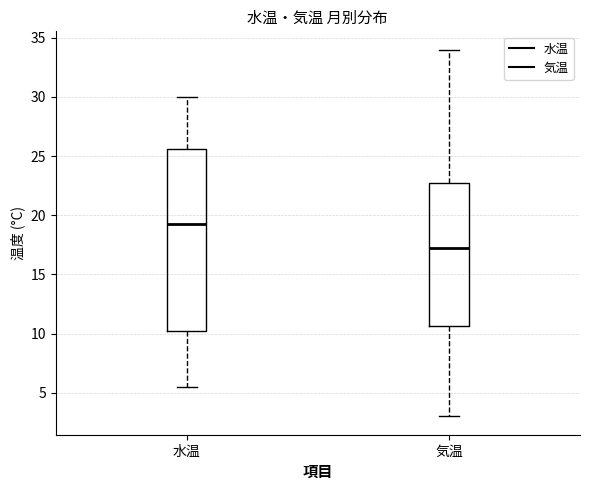

Where does the lower whisker of the box for 気温 end on the y-axis? The values are not printed on the chart, so give them approximately, as read against the axis.

3.0